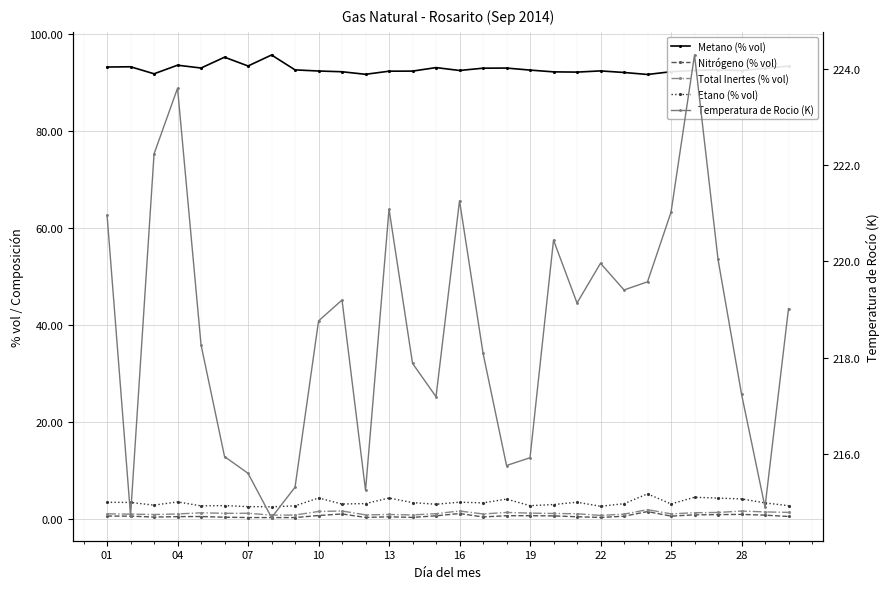

What is the sum of the Nitrógeno (% vol) values at 28 and 29?

1.3